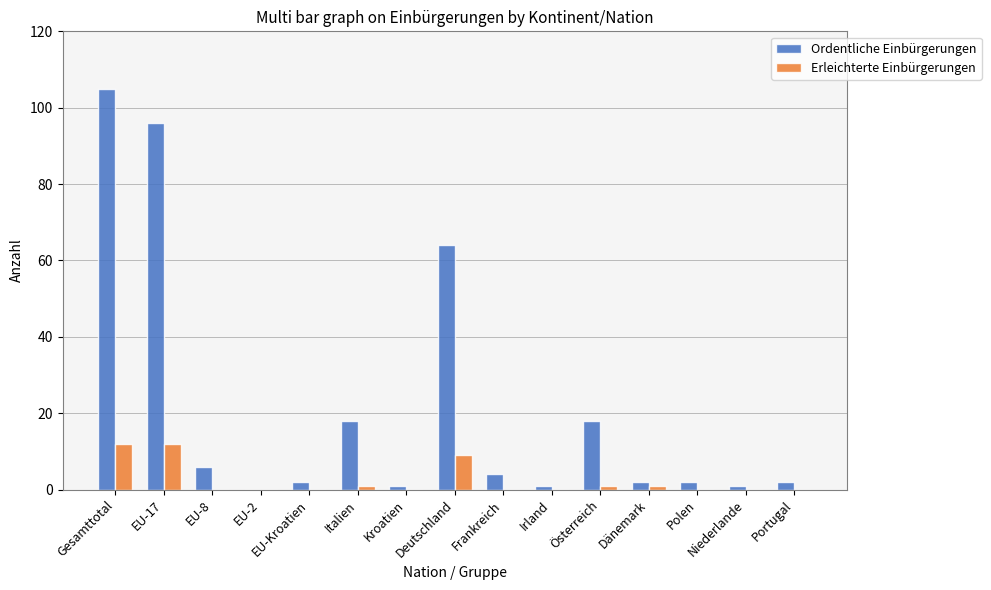

Which series has the largest total across all categories?

Ordentliche Einbürgerungen